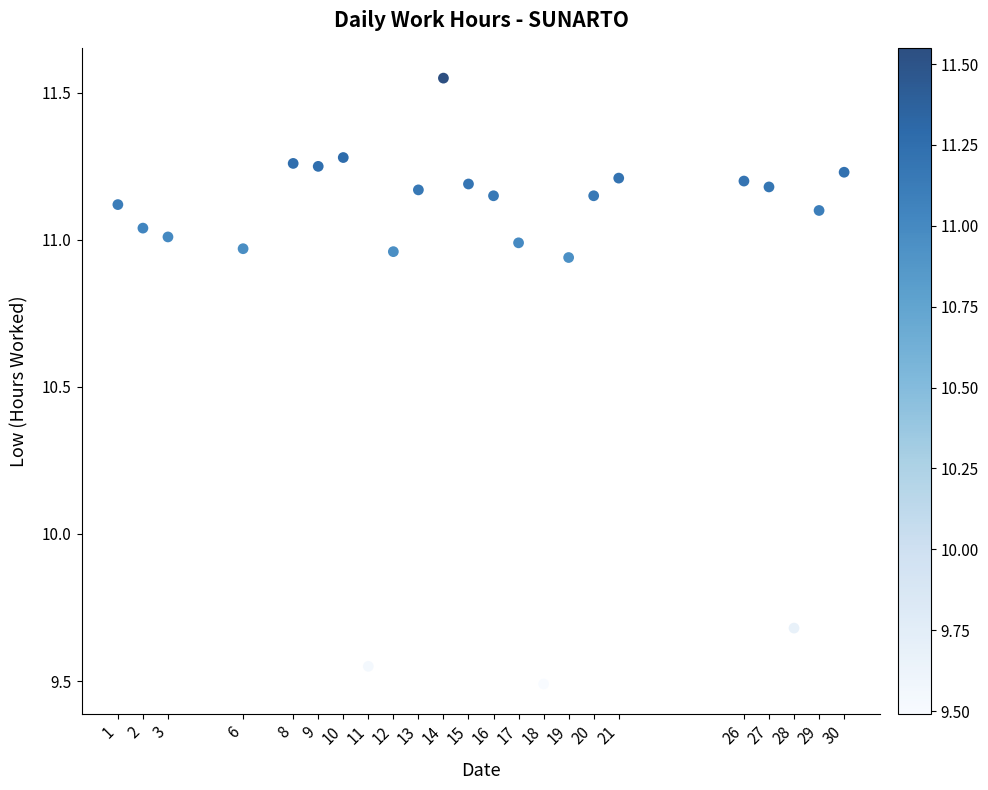

What Y value in the scatter plot is closest to 10?

9.7